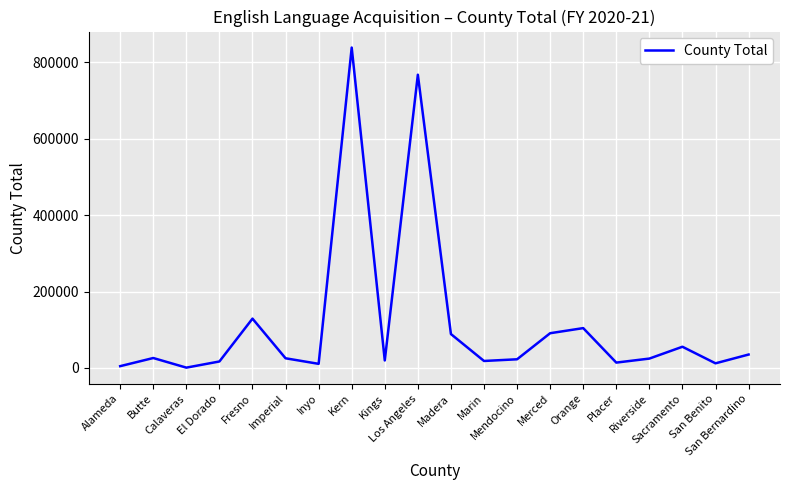

What is the maximum value shown in the chart?

838940